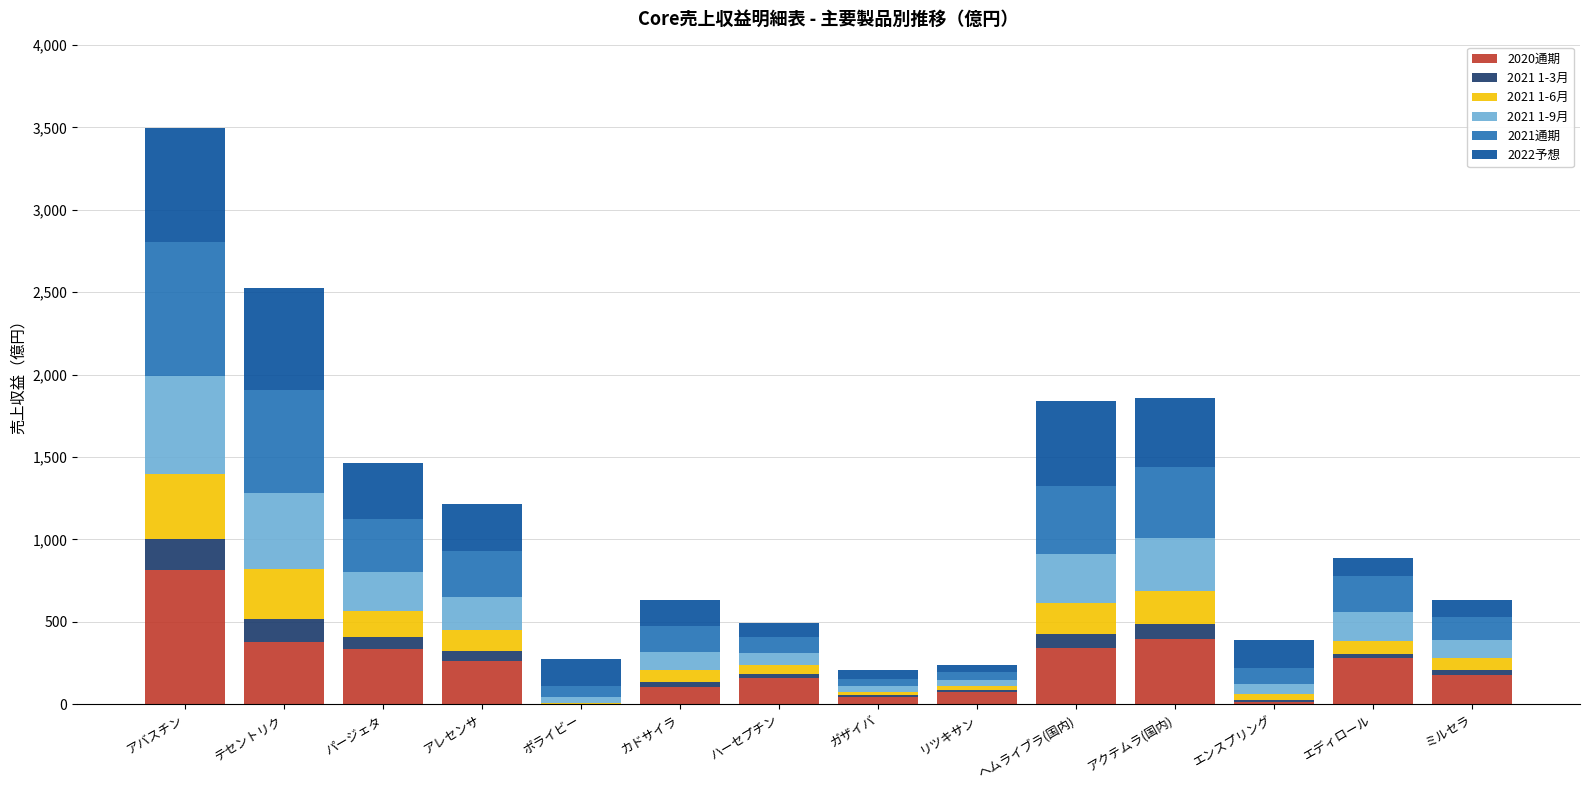

At which label does 2020通期 reach its peak?

アバスチン